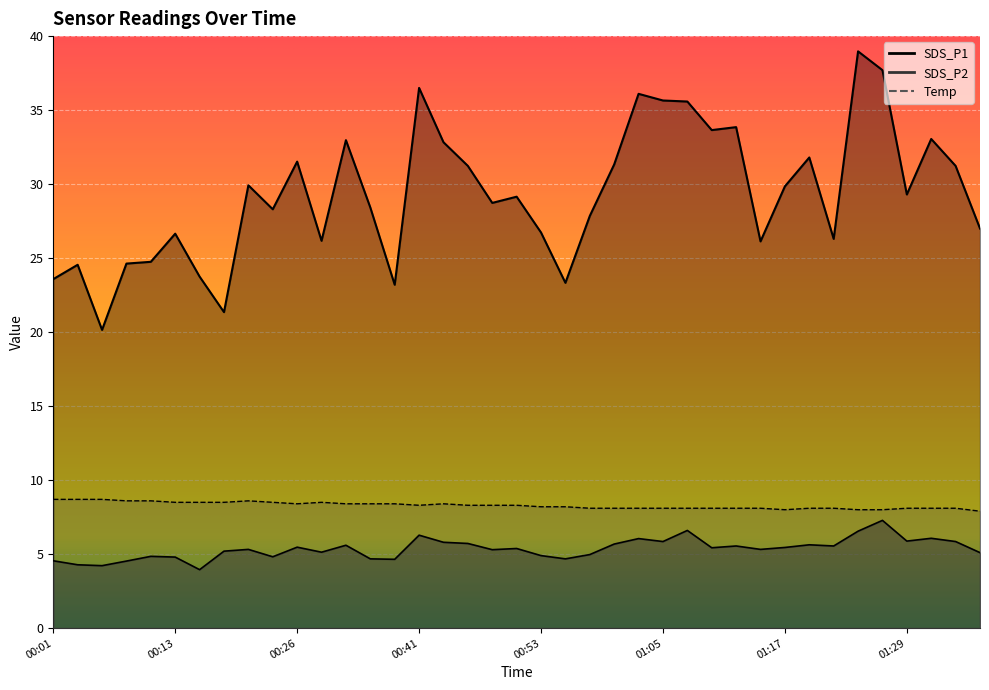

What is the difference between the highest and lowest values at 01:12?

28.3